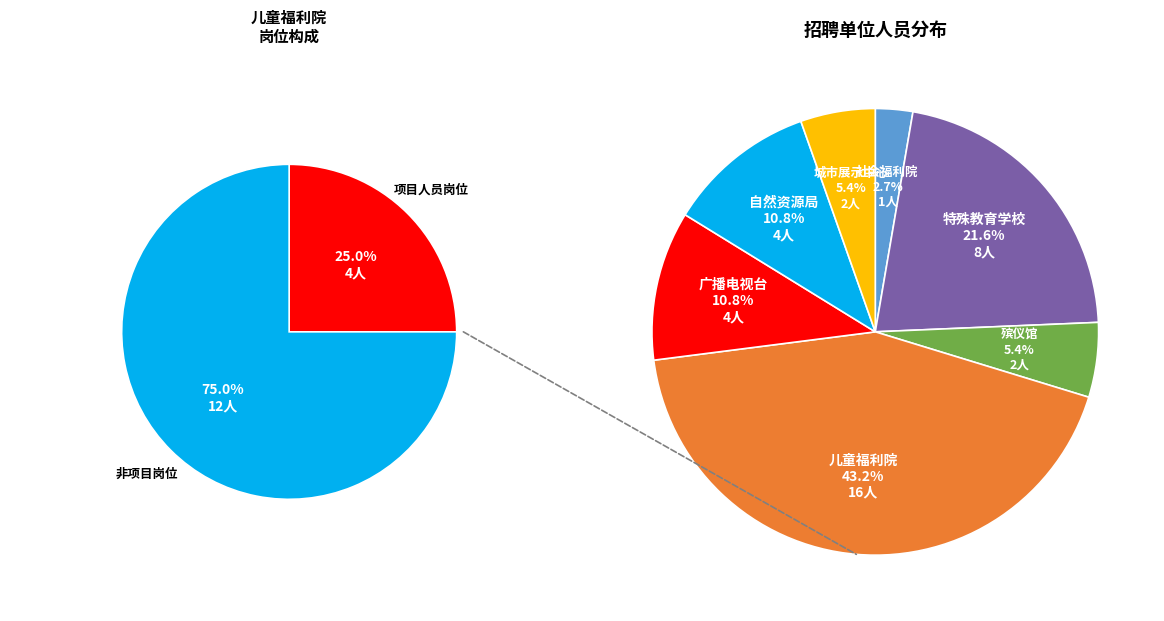

Is there a majority slice in this chart?

No